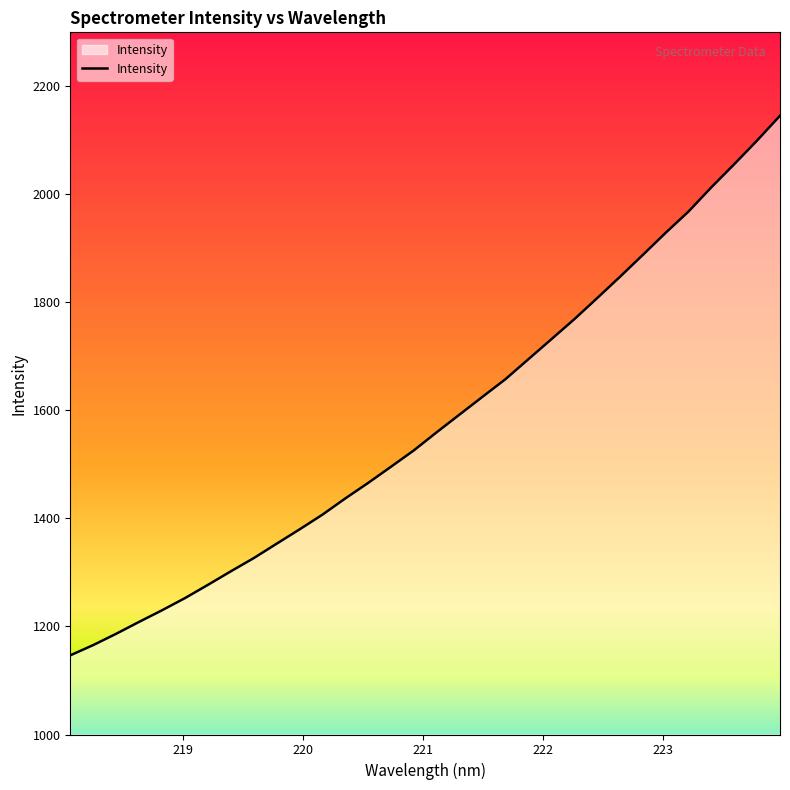

What is the difference between the maximum and minimum values?

999.0